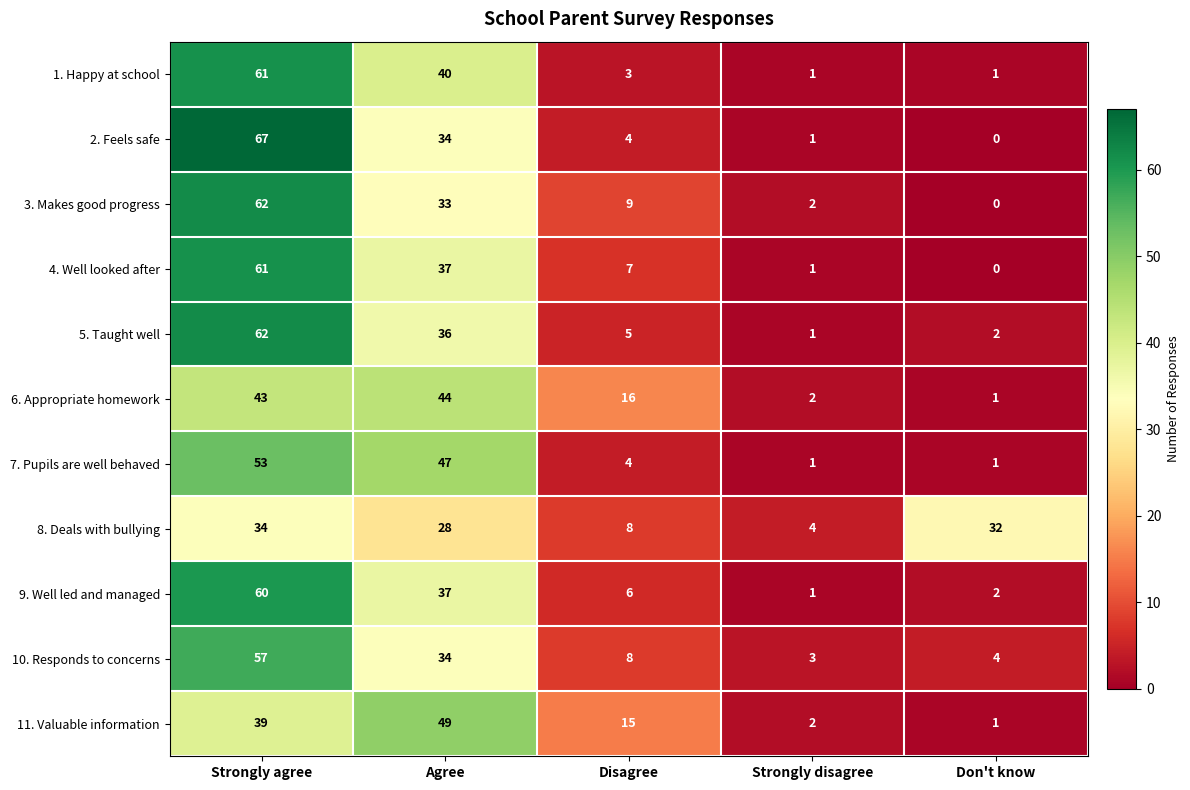

Where is 6. Appropriate homework nearest to the value 22?

Disagree